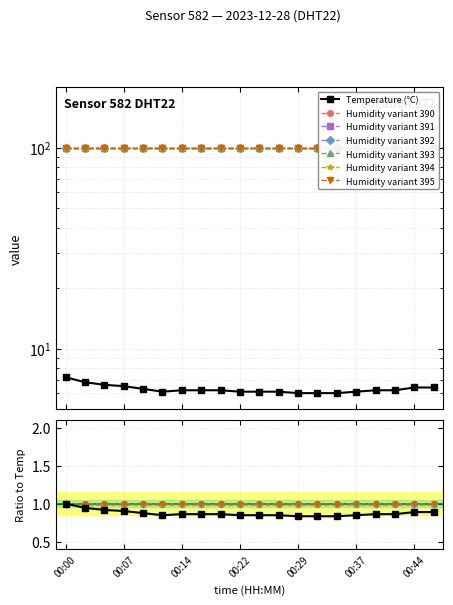

True or false: the data has more than 0 interior local peaks.

False